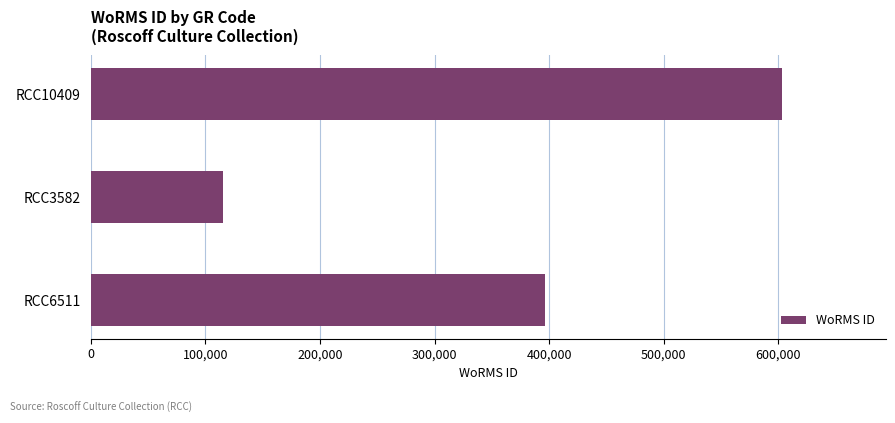

Reading top to bottom, transcribe all the data shown in this chart.

603289	115090	396262